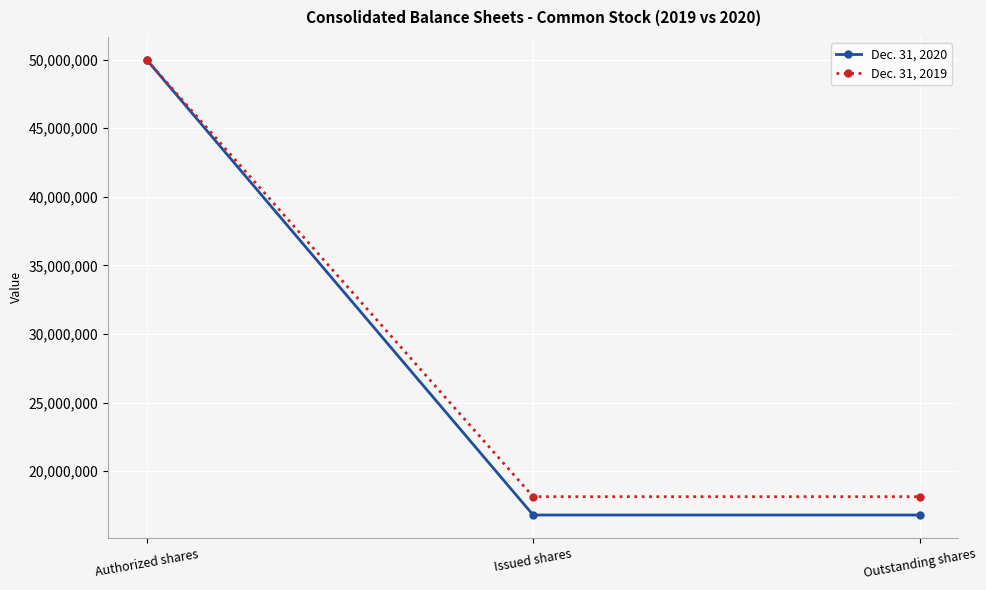

How many Dec. 31, 2019 values are between 18137167 and 50000000?

3